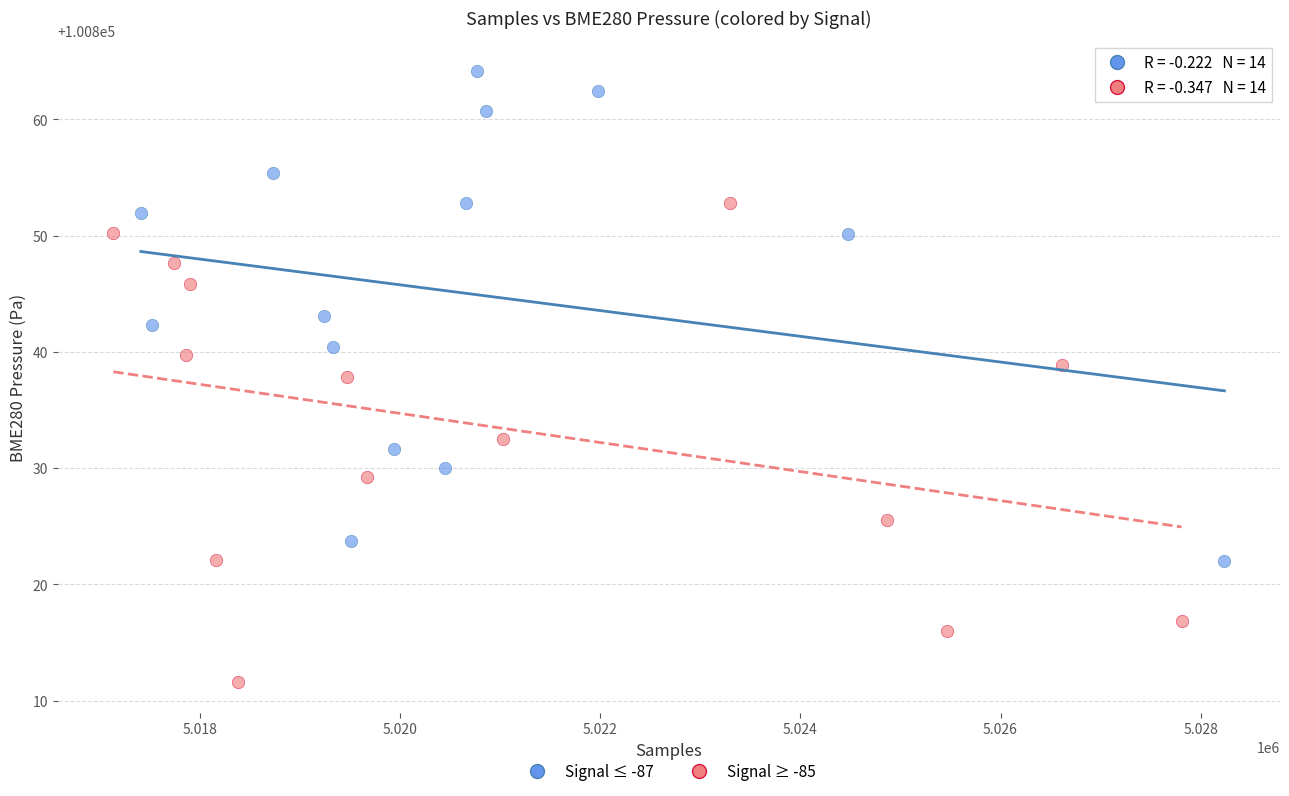

Which series contains the highest Y value?

Signal ≤ -87